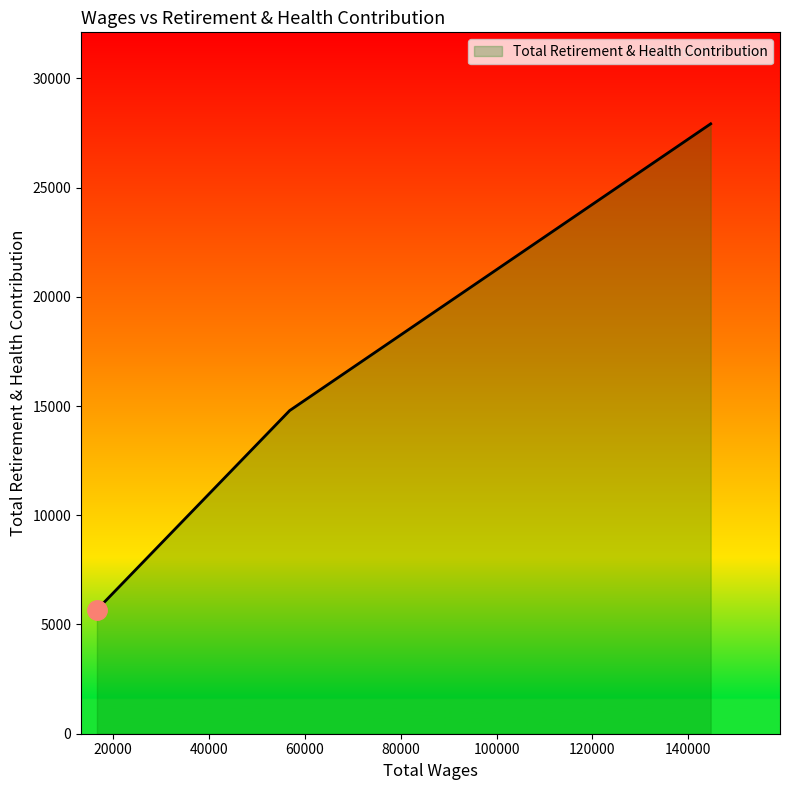

What is the smallest value displayed?

5672